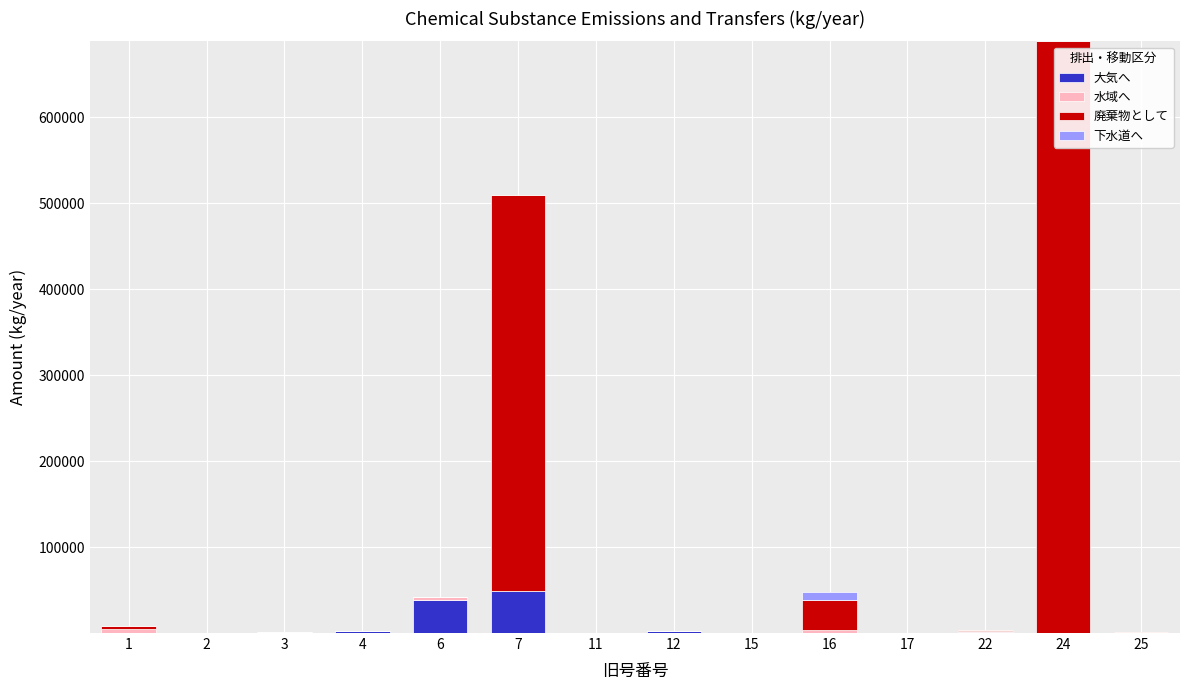

At which category is the sum across all series the highest?

24